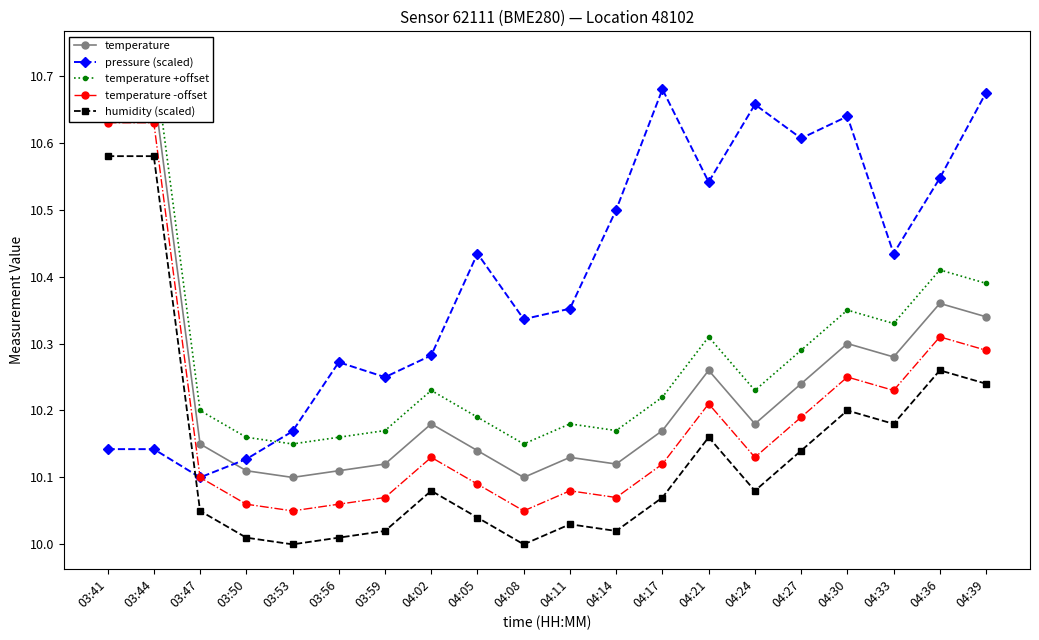

At how many categories does at least one series exceed 10?

20